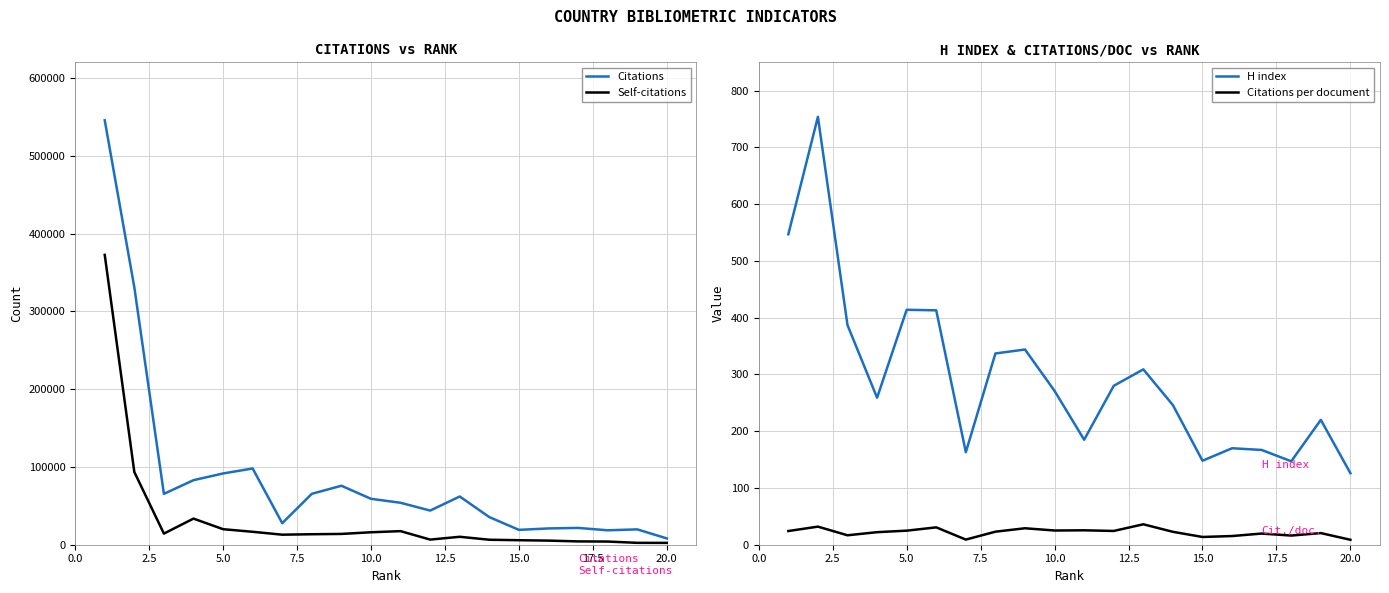

What is the sum of all H index values?

5887.0